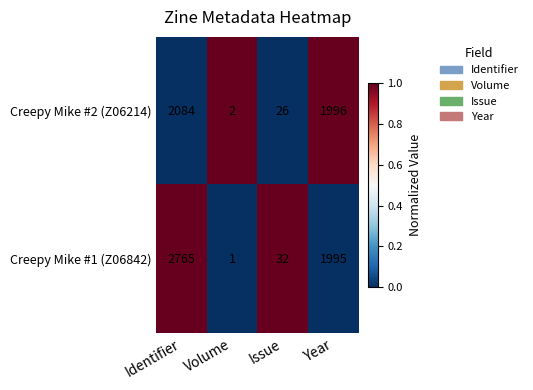

True or false: Creepy Mike #1 (Z06842) has a value of 2765 at Identifier.

True